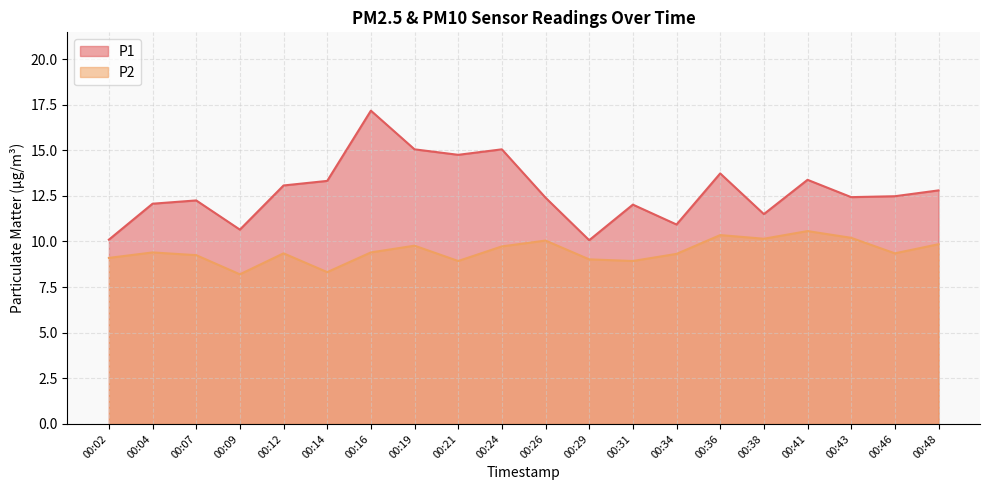

What is the value of the P1 point at the 1st from the left?

10.1